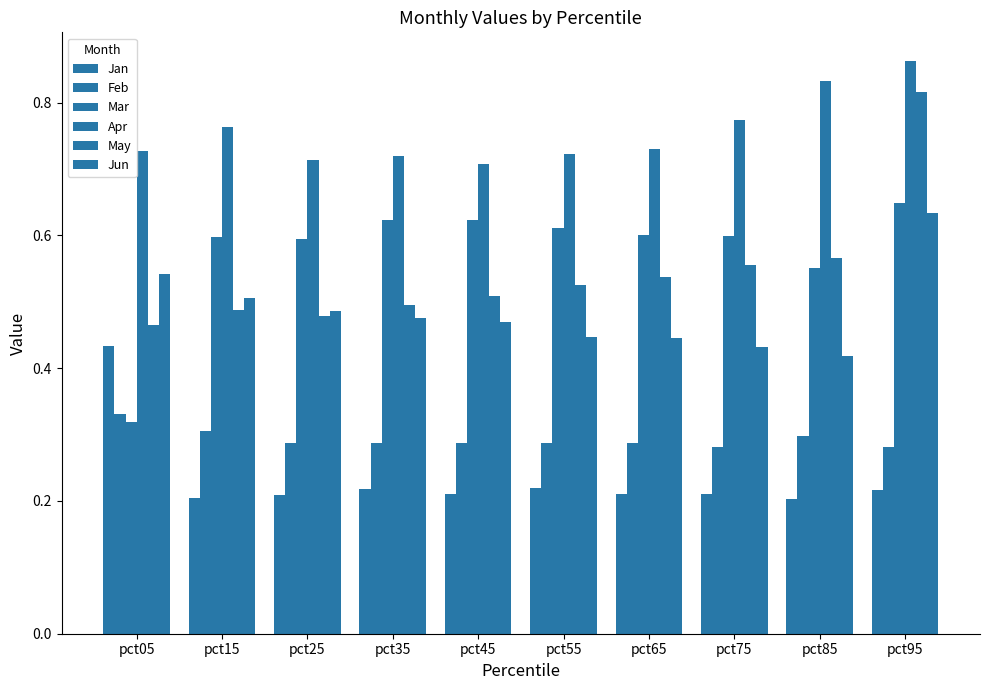

Which series has the largest total across all categories?

Apr